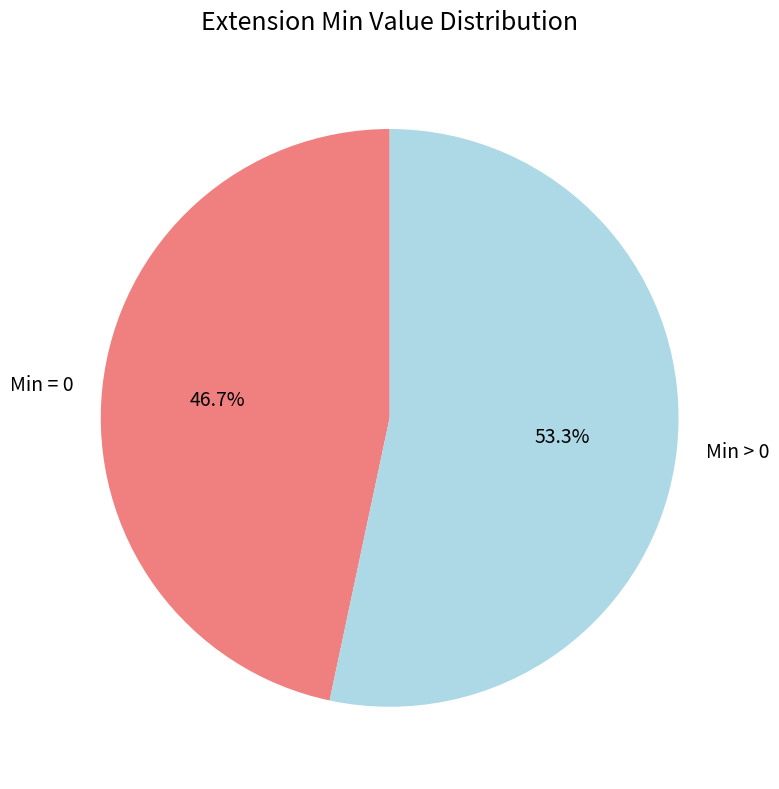

Which slice is the largest?

Min > 0